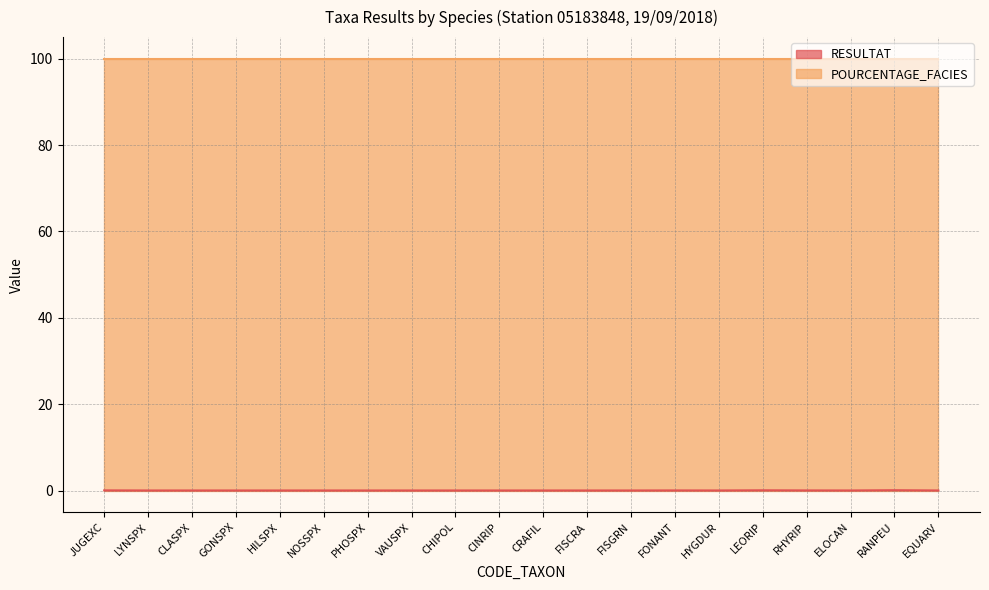

What is the label of the 20th point from the left?

EQUARV